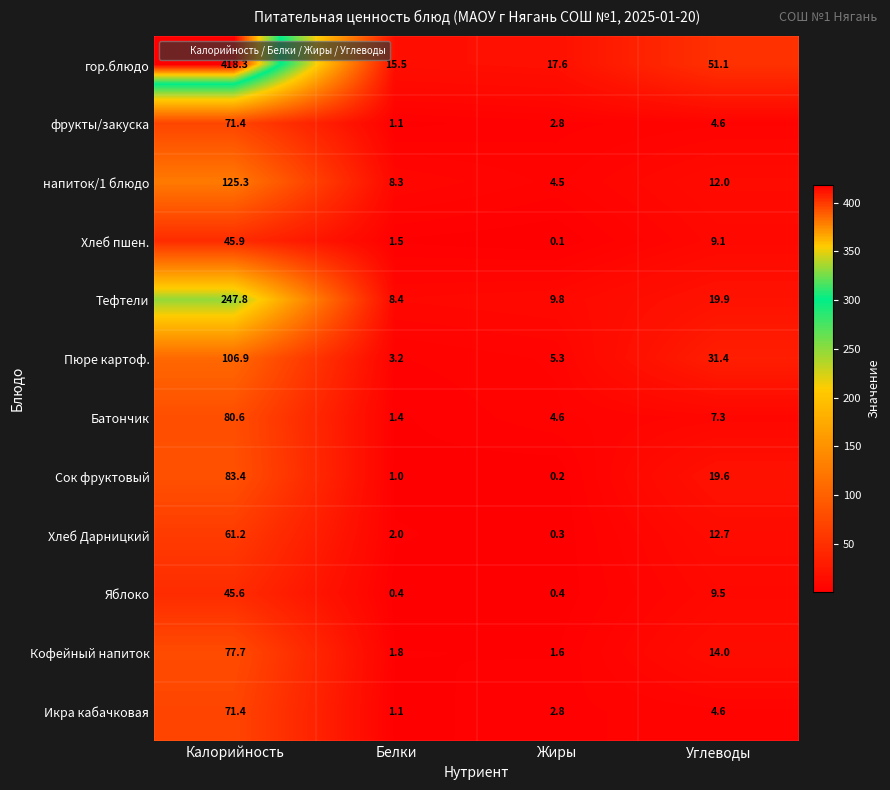

List the labels in order of Батончик value, largest first.

Калорийность, Углеводы, Жиры, Белки